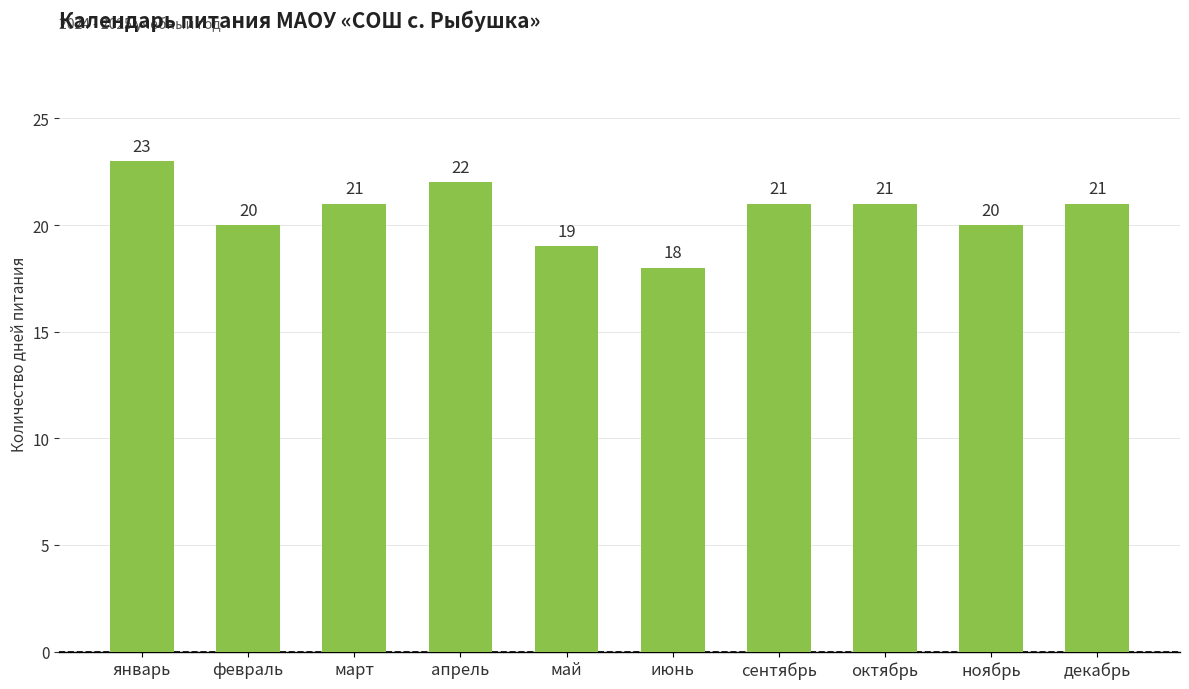

The value at июнь is 24. True or false?

False